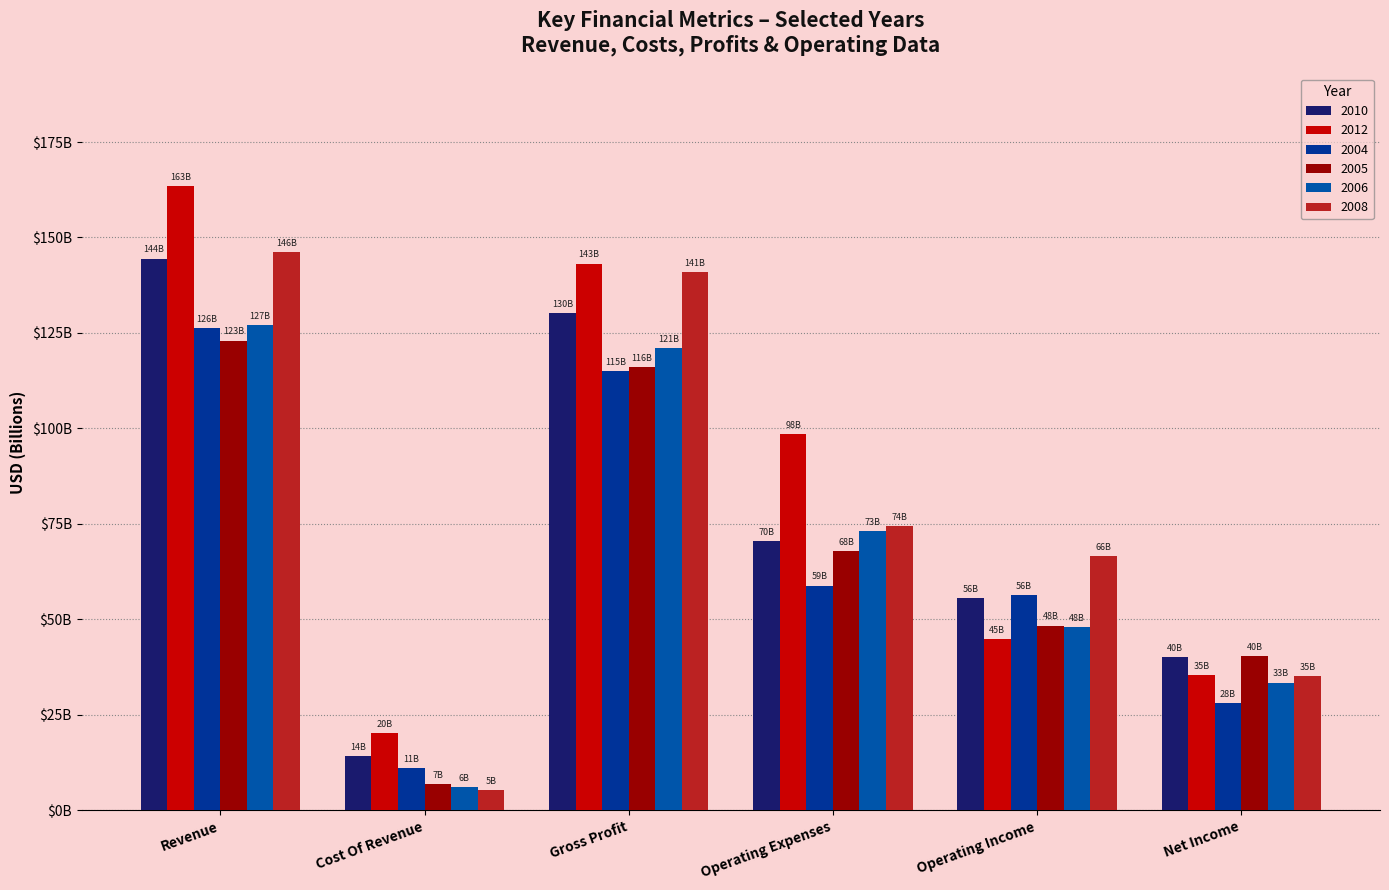

Are the bars horizontal?

No